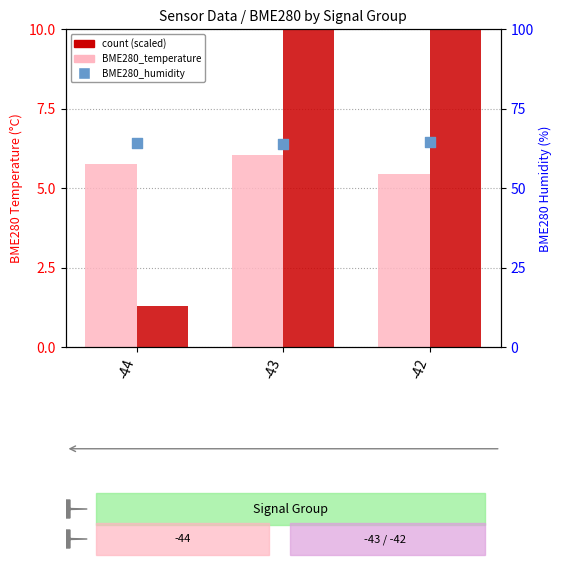

Which series has the largest total across all categories?

BME280_humidity